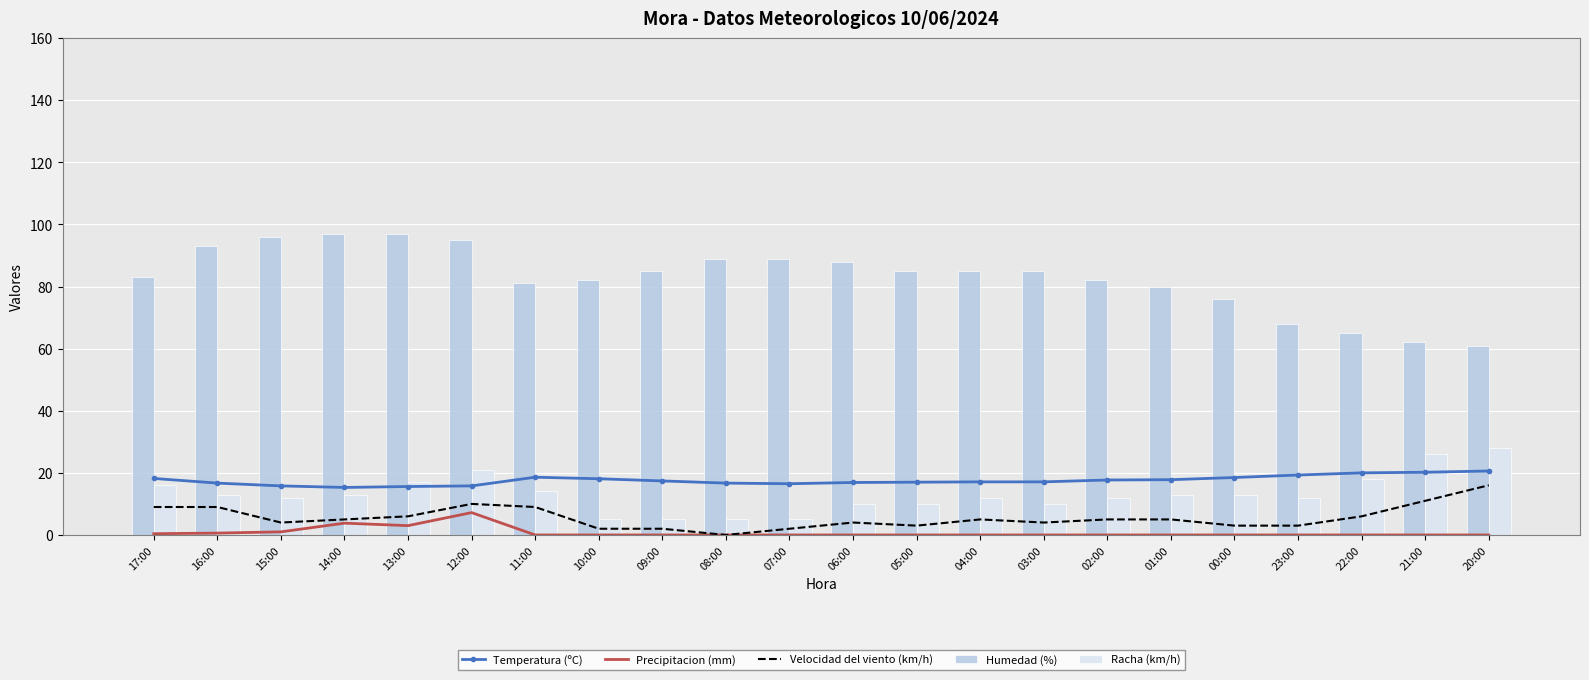

Reading right to left, transcribe all the data shown in this chart.

Temperatura (ºC): 20:00=20.6	21:00=20.2	22:00=20.0	23:00=19.3	00:00=18.5	01:00=17.8	02:00=17.7	03:00=17.1	04:00=17.1	05:00=17.0	06:00=16.9	07:00=16.5	08:00=16.7	09:00=17.4	10:00=18.1	11:00=18.6	12:00=15.8	13:00=15.6	14:00=15.3	15:00=15.8	16:00=16.7	17:00=18.2
Precipitacion (mm): 20:00=0.0	21:00=0.0	22:00=0.0	23:00=0.0	00:00=0.0	01:00=0.0	02:00=0.0	03:00=0.0	04:00=0.0	05:00=0.0	06:00=0.0	07:00=0.0	08:00=0.0	09:00=0.0	10:00=0.0	11:00=0.0	12:00=7.2	13:00=3.0	14:00=3.8	15:00=1.0	16:00=0.6	17:00=0.4
Velocidad del viento (km/h): 20:00=16.0	21:00=11.0	22:00=6.0	23:00=3.0	00:00=3.0	01:00=5.0	02:00=5.0	03:00=4.0	04:00=5.0	05:00=3.0	06:00=4.0	07:00=2.0	08:00=0.0	09:00=2.0	10:00=2.0	11:00=9.0	12:00=10.0	13:00=6.0	14:00=5.0	15:00=4.0	16:00=9.0	17:00=9.0
Humedad (%): 20:00=61.0	21:00=62.0	22:00=65.0	23:00=68.0	00:00=76.0	01:00=80.0	02:00=82.0	03:00=85.0	04:00=85.0	05:00=85.0	06:00=88.0	07:00=89.0	08:00=89.0	09:00=85.0	10:00=82.0	11:00=81.0	12:00=95.0	13:00=97.0	14:00=97.0	15:00=96.0	16:00=93.0	17:00=83.0
Racha (km/h): 20:00=28.0	21:00=26.0	22:00=18.0	23:00=12.0	00:00=13.0	01:00=13.0	02:00=12.0	03:00=10.0	04:00=12.0	05:00=10.0	06:00=10.0	07:00=5.0	08:00=5.0	09:00=5.0	10:00=5.0	11:00=14.0	12:00=21.0	13:00=17.0	14:00=13.0	15:00=12.0	16:00=13.0	17:00=16.0